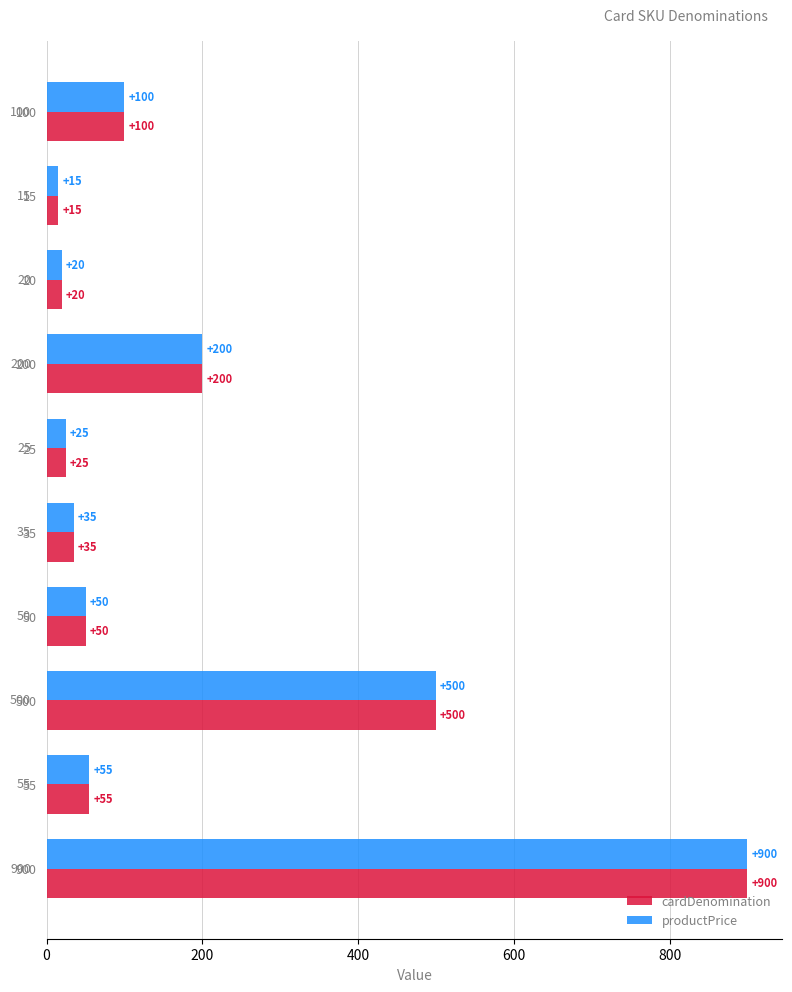

What is the difference between the maximum and minimum values in the cardDenomination series?

885